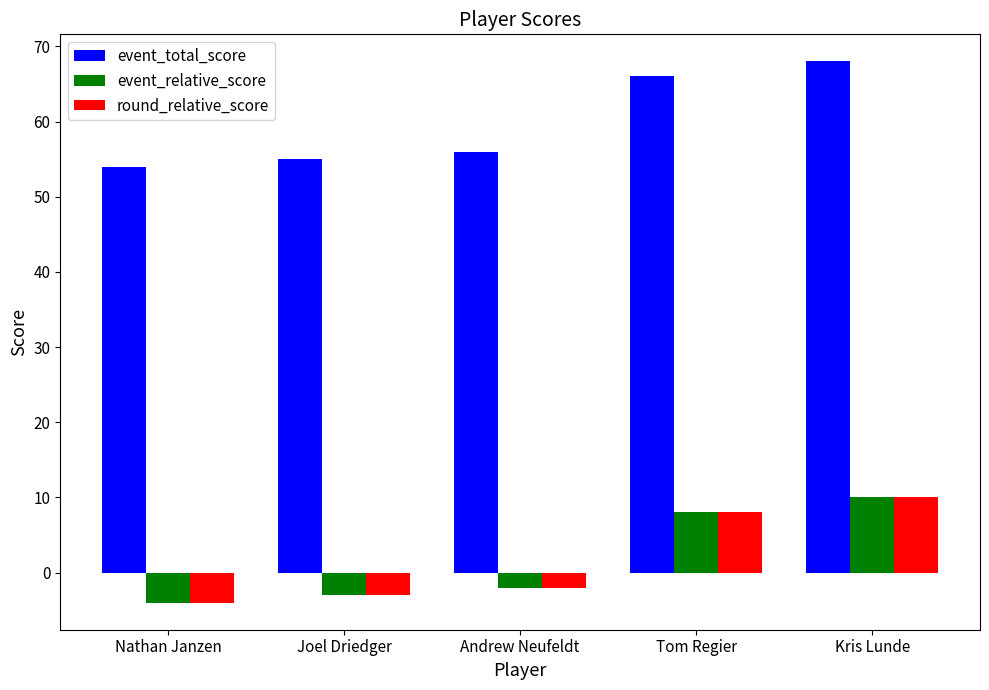

What is the difference between the event_relative_score values at Tom Regier and Nathan Janzen?

12